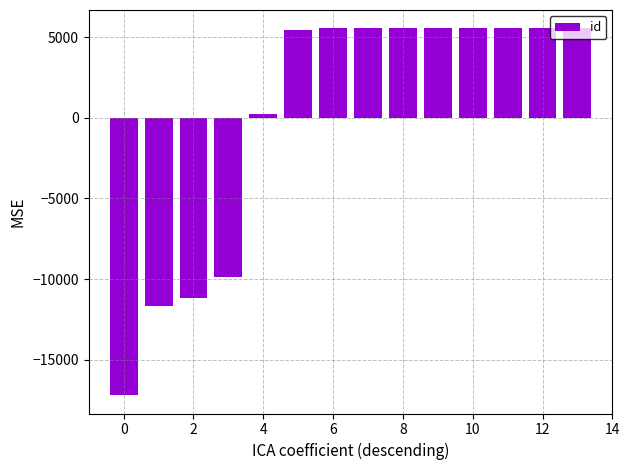

What is the value of the 8th bar from the left?

5534.1